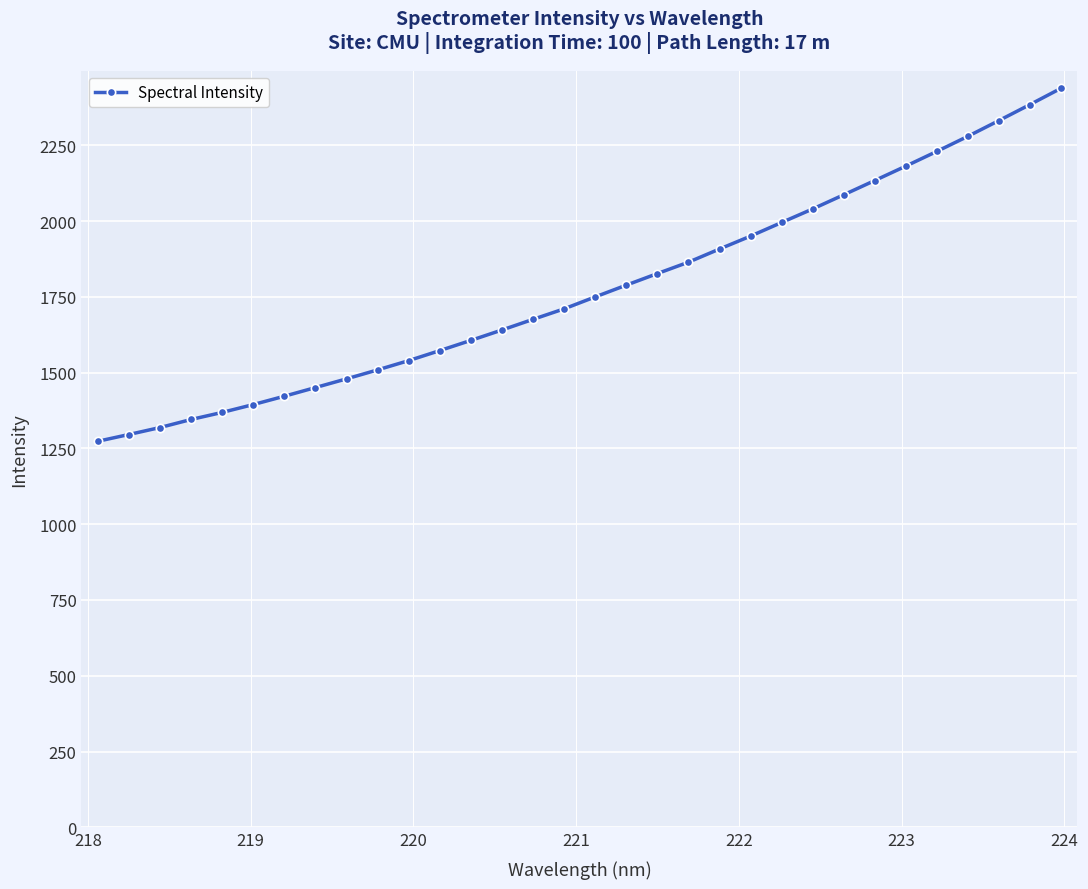

What is the smallest value displayed?

1273.5